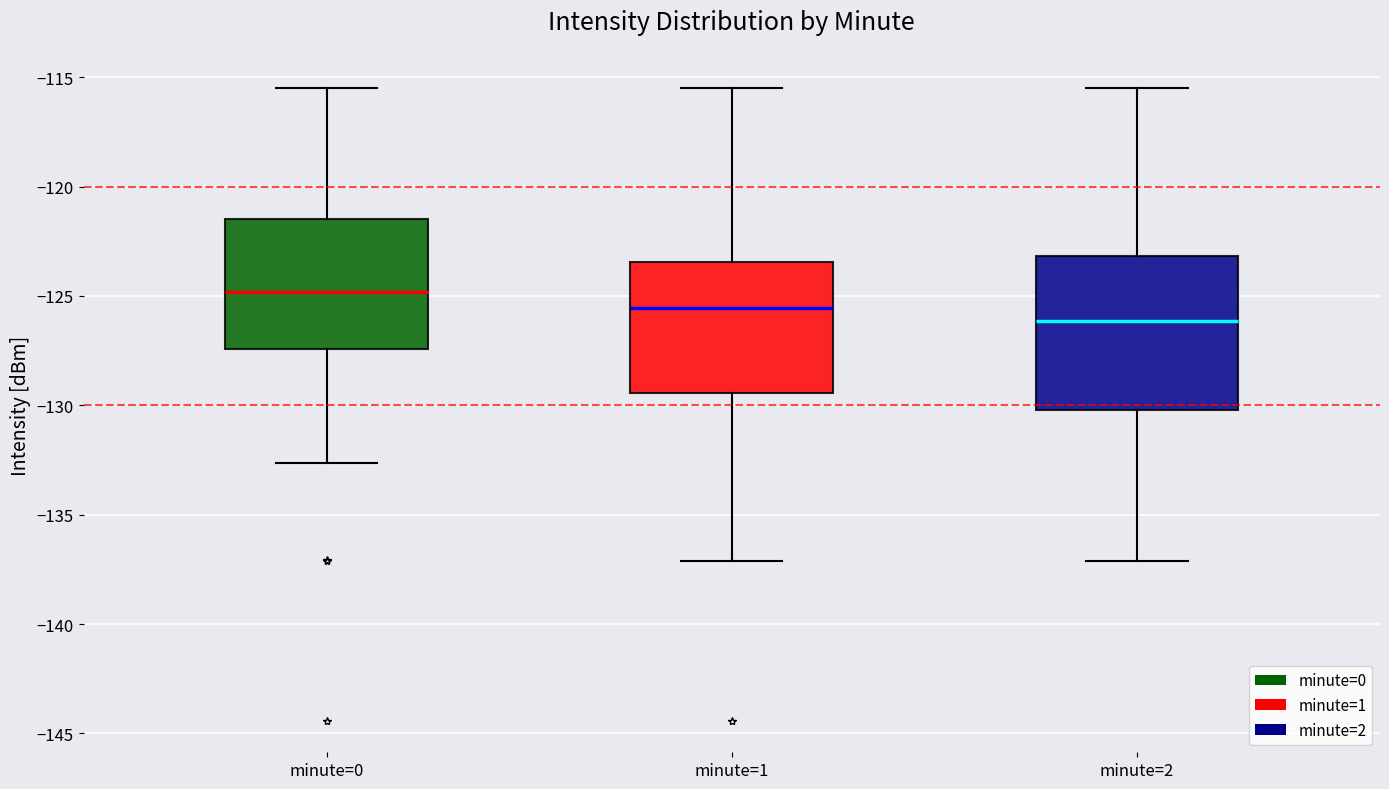

Reading left to right, read every box against the y-axis: the position of its median line, the range the box covers, and the ends of its whiskers. The values are not printed on the chart, so give them approximately, as read against the axis.

minute=0: median -125.0, box -127.5 to -121.5, whiskers -132.5 to -115.5
minute=1: median -125.5, box -129.5 to -123.5, whiskers -137.0 to -115.5
minute=2: median -126.0, box -130.0 to -123.0, whiskers -137.0 to -115.5